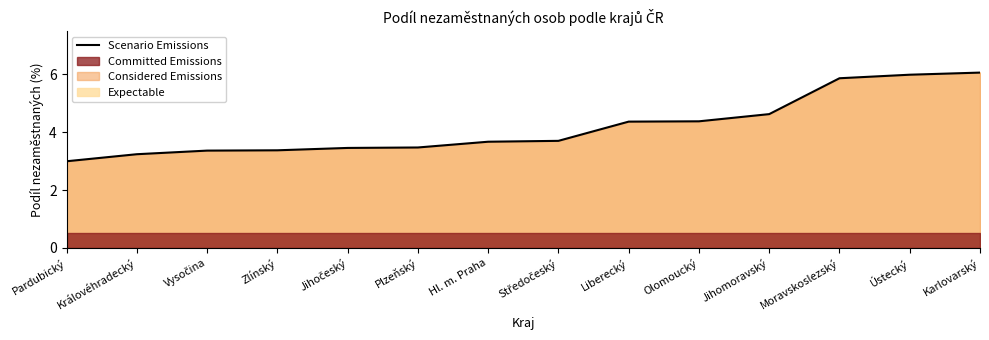

Read the value at Ústecký.

6.0